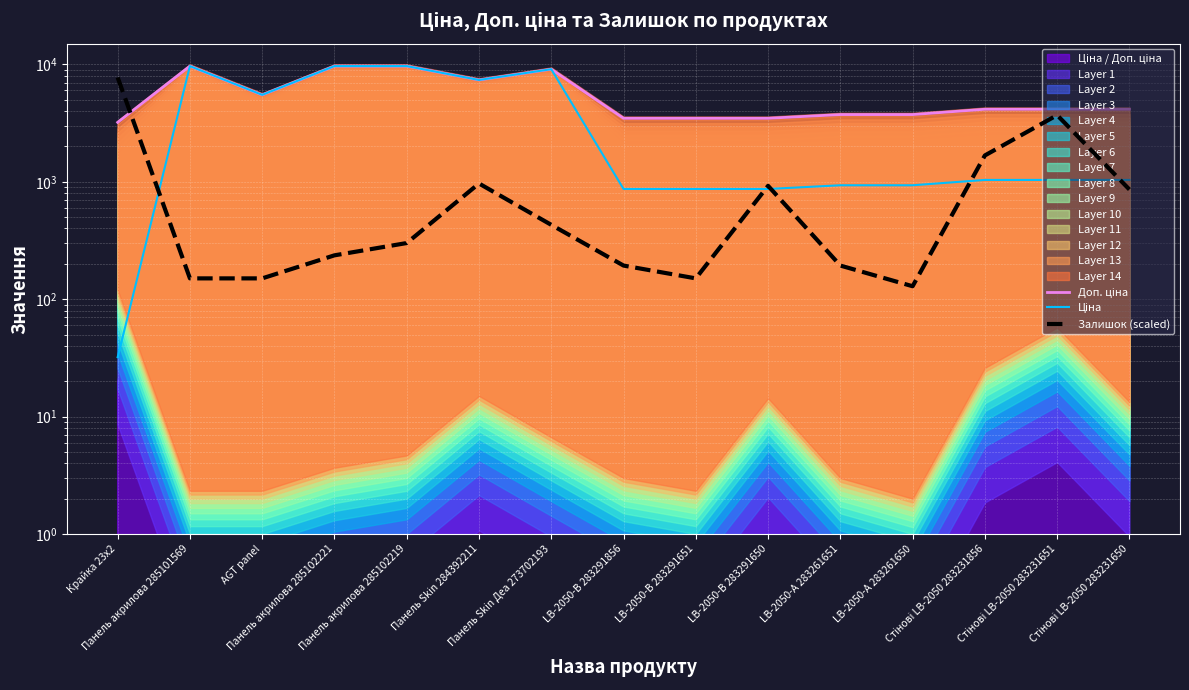

True or false: Залишок (scaled) has a value of 859.1 at Стінові LB-2050 283231650.

True